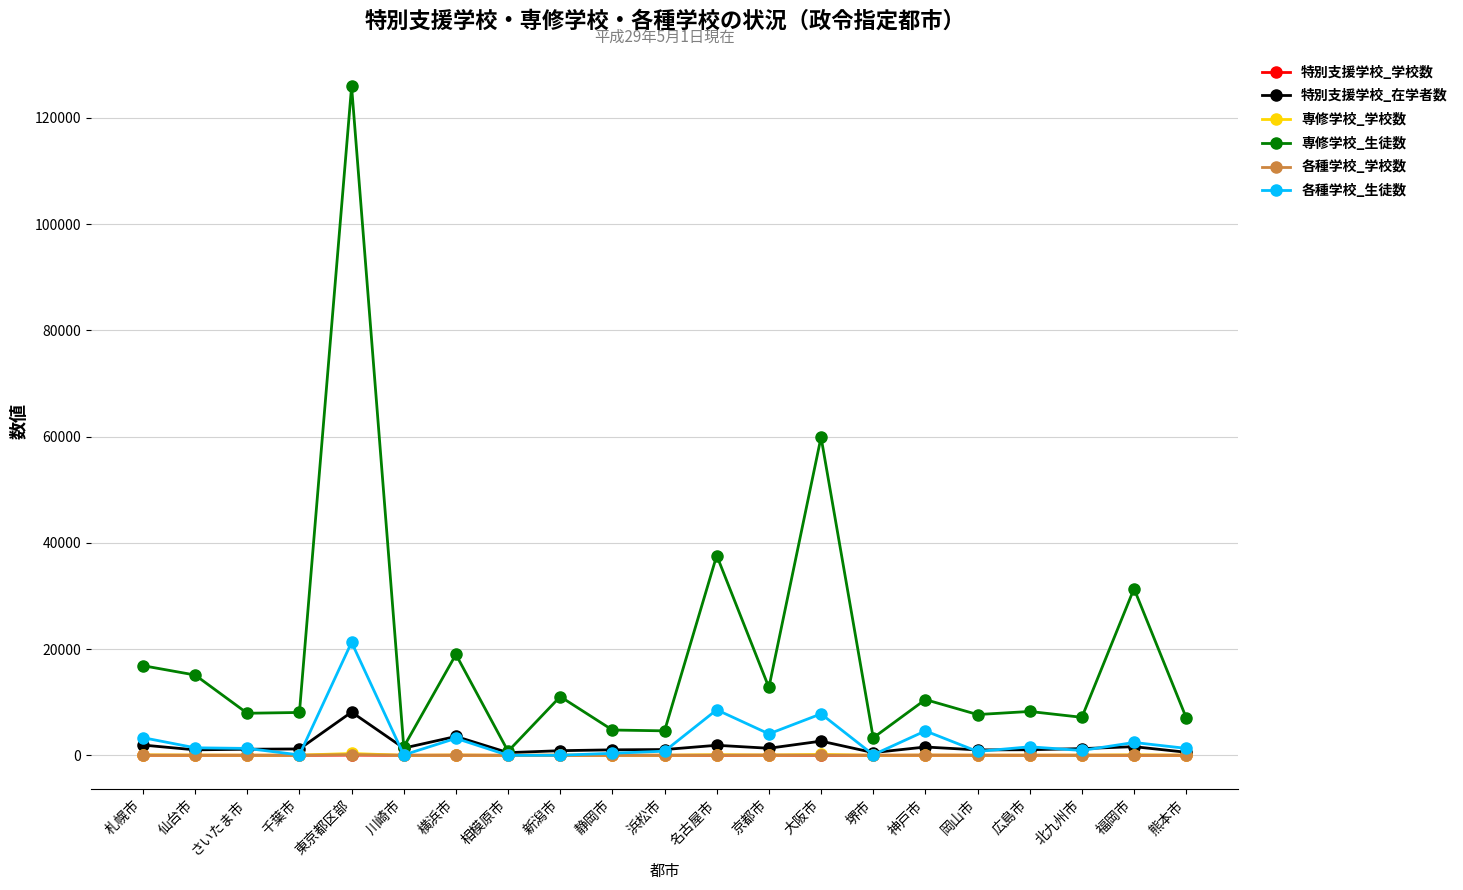

True or false: 特別支援学校_学校数 has more than 2 interior local peaks.

True